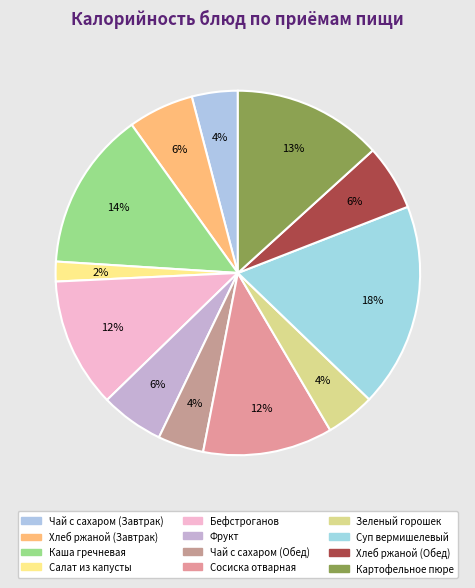

Count the number of slices in the pie.

12